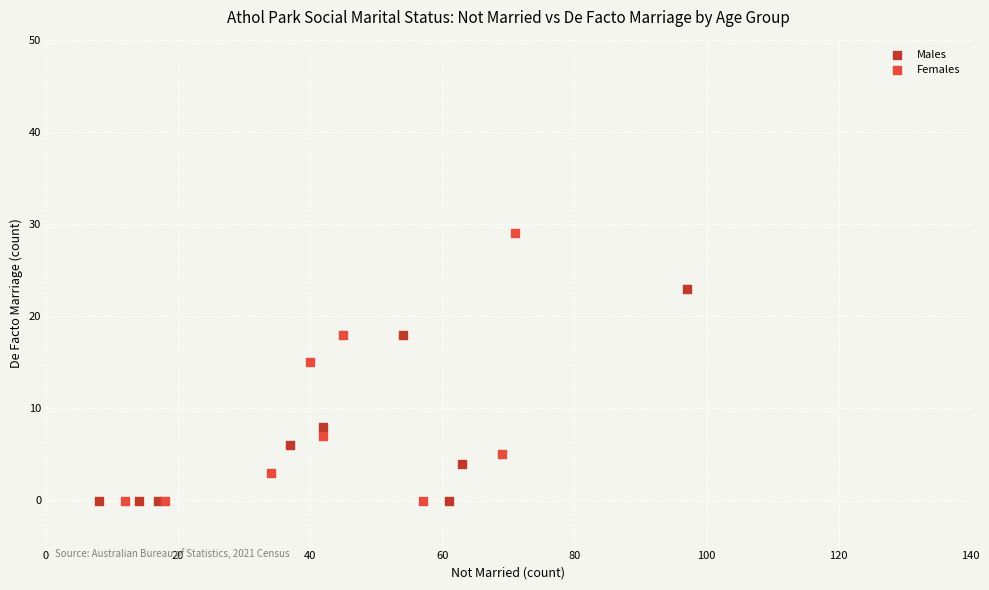

Which series has the widest spread of Y values?

Females